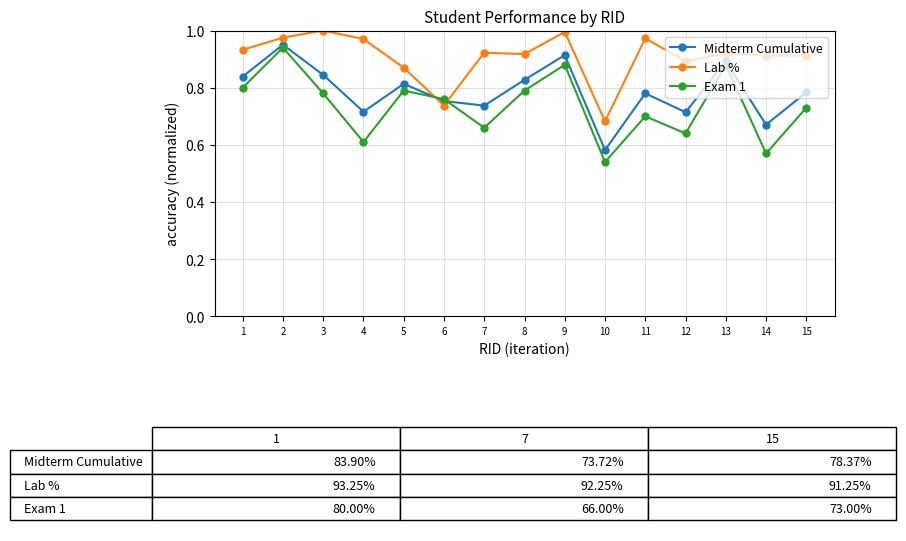

The value of Midterm Cumulative at 12 is 0.2. True or false?

False